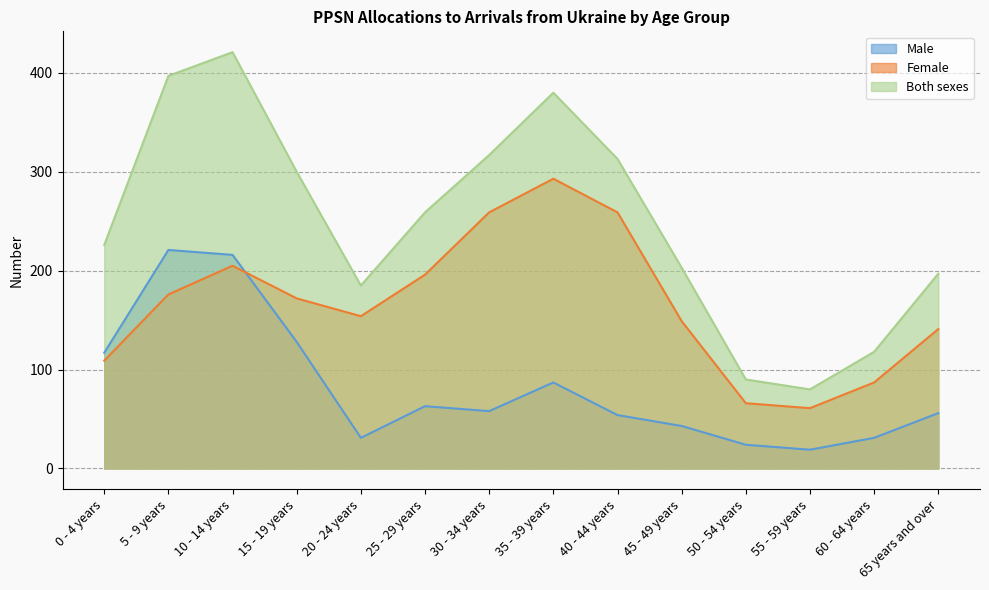

What is the difference between the second highest and second lowest values in the Male series?

192